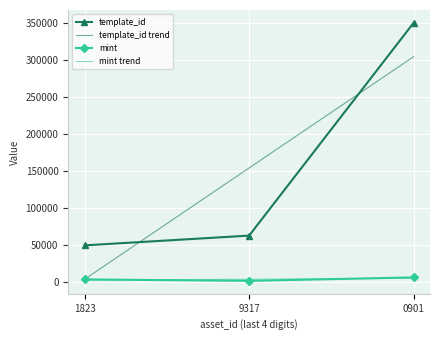

List the labels in order of template_id trend value, largest first.

0901, 9317, 1823